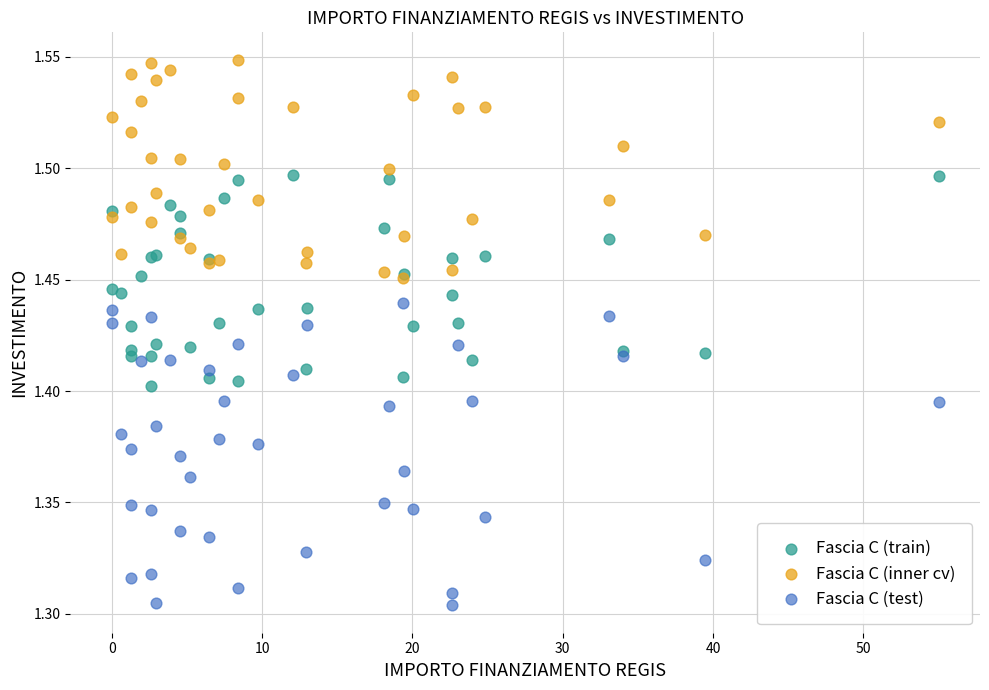

Which series contains the lowest Y value?

Fascia C (test)